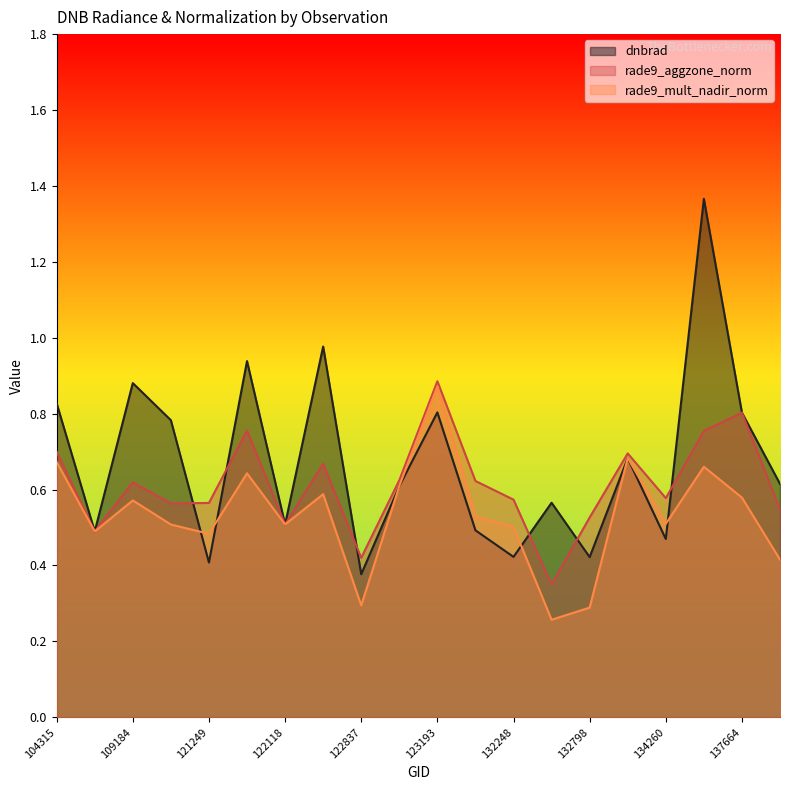

Rank the series by their maximum value, from lowest to highest.

rade9_mult_nadir_norm, rade9_aggzone_norm, dnbrad